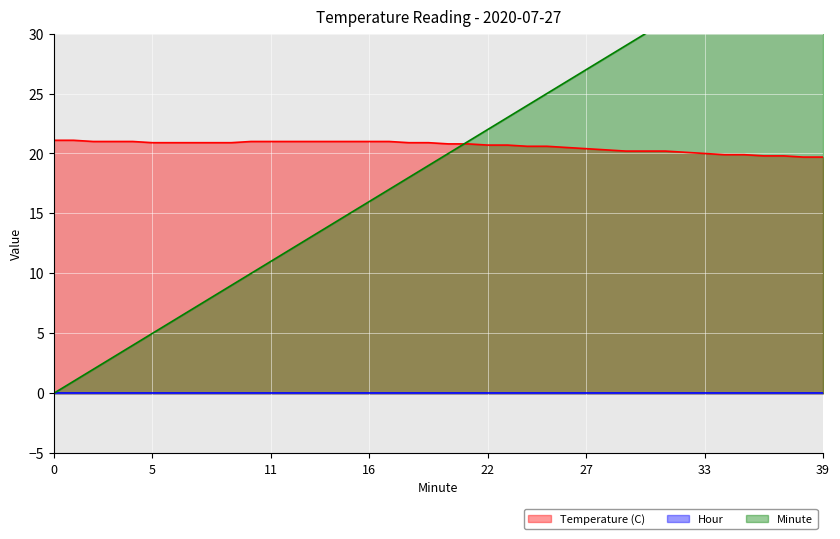

True or false: Minute has more than 2 points higher than both neighbors.

False